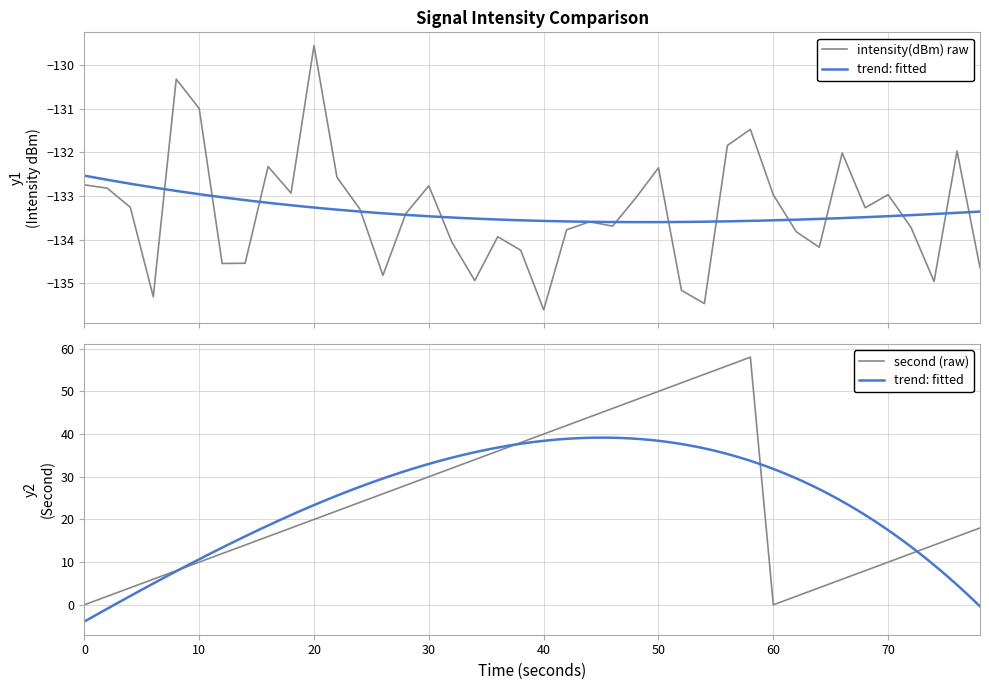

How many positive values does the second series have?

38